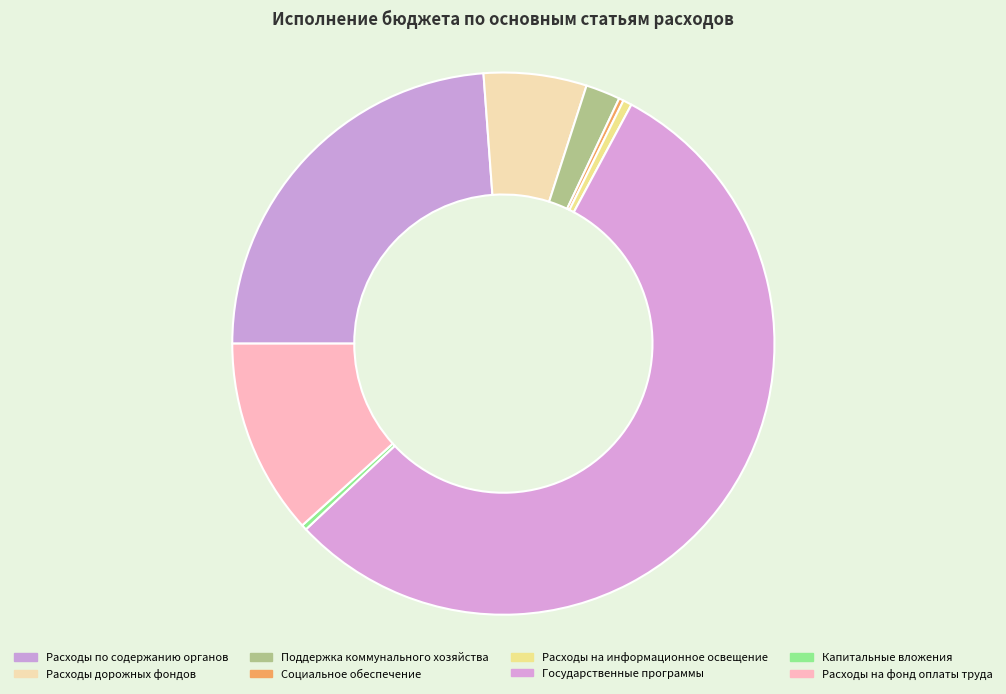

Rank the categories by value from lowest to highest.

Социальное обеспечение, Капитальные вложения, Расходы на информационное освещение, Поддержка коммунального хозяйства, Расходы дорожных фондов, Расходы на фонд оплаты труда работников, Расходы по содержанию органов местного самоуправления, Государственные и муниципальные программы